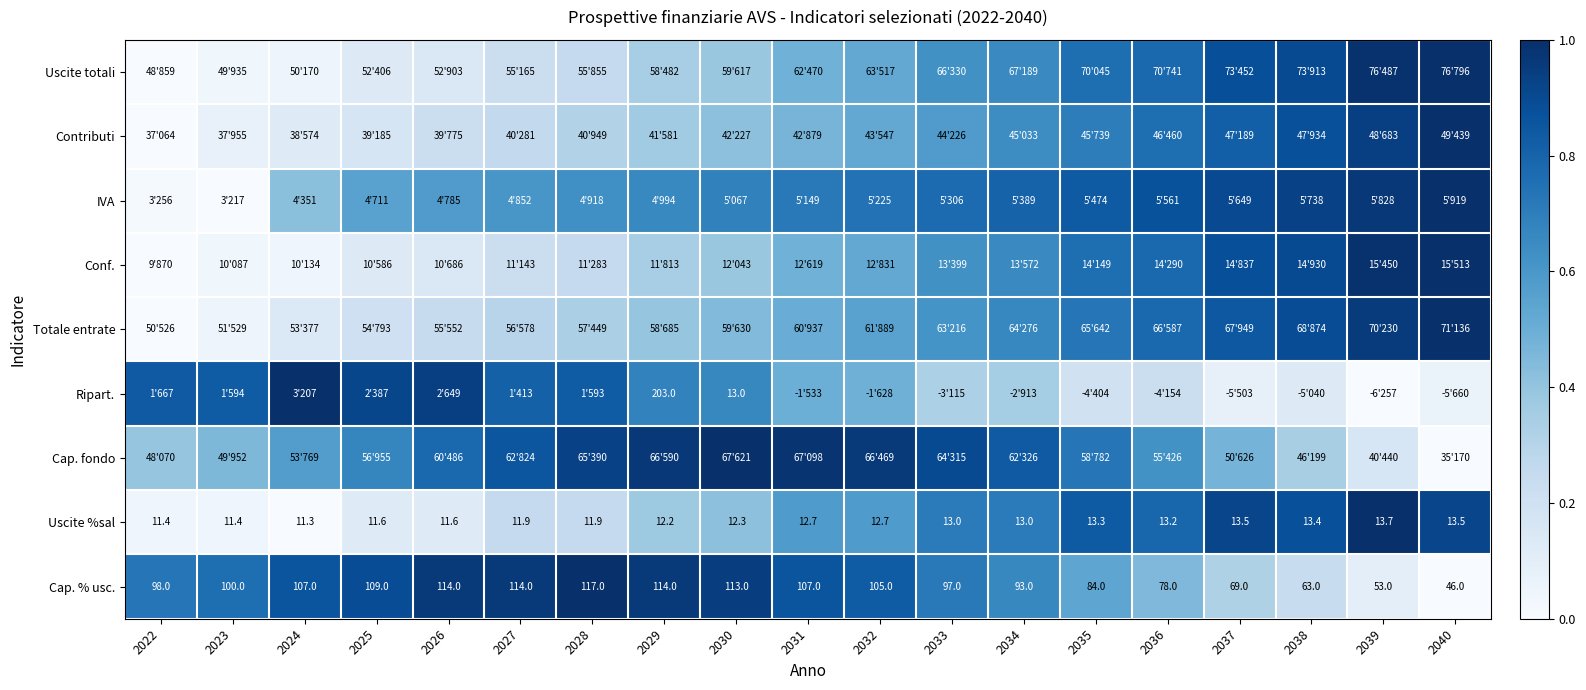

At which label does Totale entrate reach its minimum?

2022